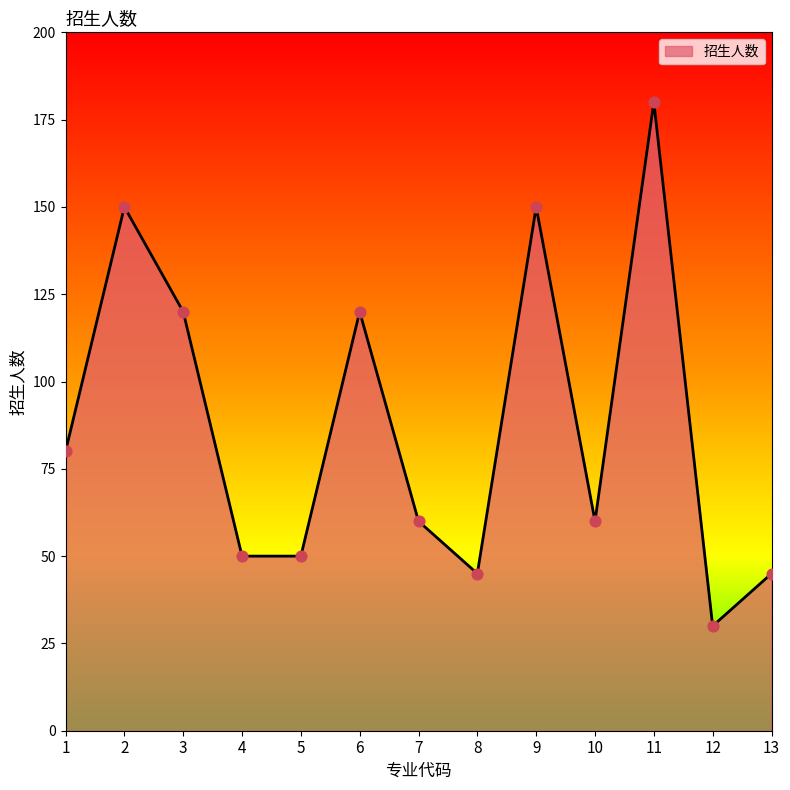

Between 10 and 3, which is larger?

3